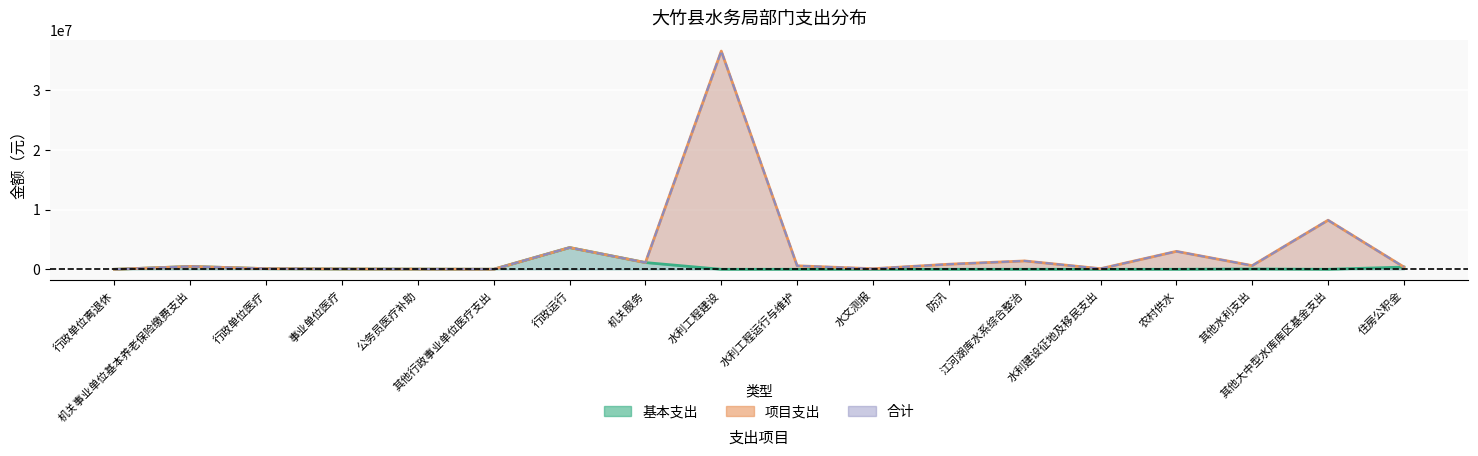

Reading right to left, transcribe all the data shown in this chart.

基本支出: 住房公积金=377271	其他大中型水库库区基金支出=0	其他水利支出=55490	农村供水=0	水利建设征地及移民支出=0	江河湖库水系综合整治=0	防汛=0	水文测报=0	水利工程运行与维护=0	水利工程建设=0	机关服务=1124734	行政运行=3635261	其他行政事业单位医疗支出=11943	公务员医疗补助=34200	事业单位医疗=57104	行政单位医疗=111004	机关事业单位基本养老保险缴费支出=477508	行政单位离退休=600
项目支出: 住房公积金=377271	其他大中型水库库区基金支出=8210000	其他水利支出=615490	农村供水=3000000	水利建设征地及移民支出=105238	江河湖库水系综合整治=1400000	防汛=850000	水文测报=100000	水利工程运行与维护=588000	水利工程建设=36490000	机关服务=1124734	行政运行=3635261	其他行政事业单位医疗支出=11943	公务员医疗补助=34200	事业单位医疗=57104	行政单位医疗=111004	机关事业单位基本养老保险缴费支出=477508	行政单位离退休=600
合计: 住房公积金=377271	其他大中型水库库区基金支出=8210000	其他水利支出=615490	农村供水=3000000	水利建设征地及移民支出=105238	江河湖库水系综合整治=1400000	防汛=850000	水文测报=100000	水利工程运行与维护=588000	水利工程建设=36490000	机关服务=1124734	行政运行=3635261	其他行政事业单位医疗支出=11943	公务员医疗补助=34200	事业单位医疗=57104	行政单位医疗=111004	机关事业单位基本养老保险缴费支出=477508	行政单位离退休=600